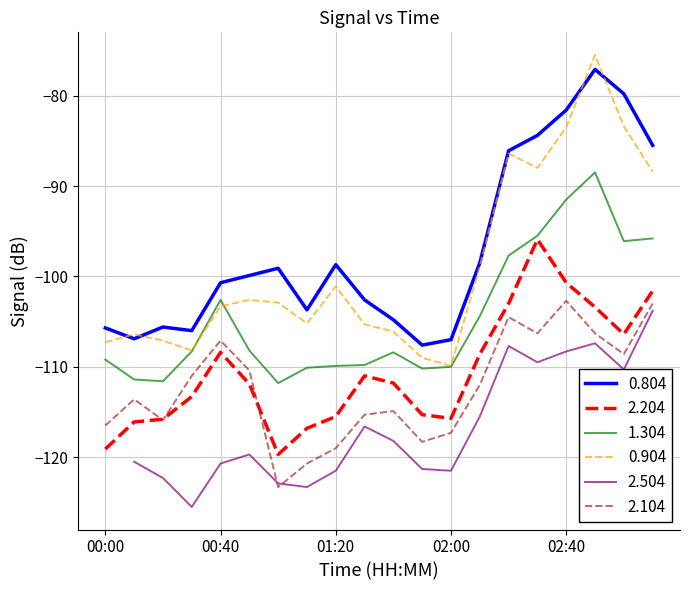

Is the value of 0.904 at 2016/12/17 01:40 greater than the value of 0.804 at 2016/12/17 03:10?

No